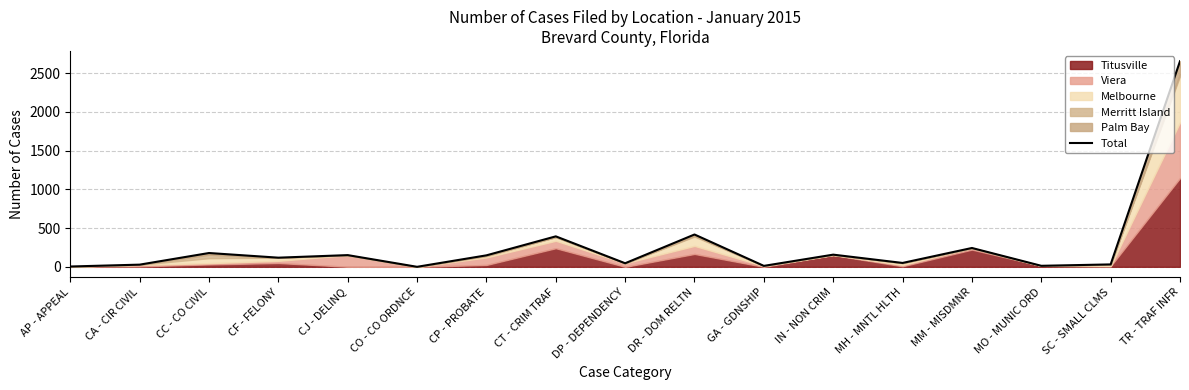

True or false: the data shows 11 at CA - CIR CIVIL.

False